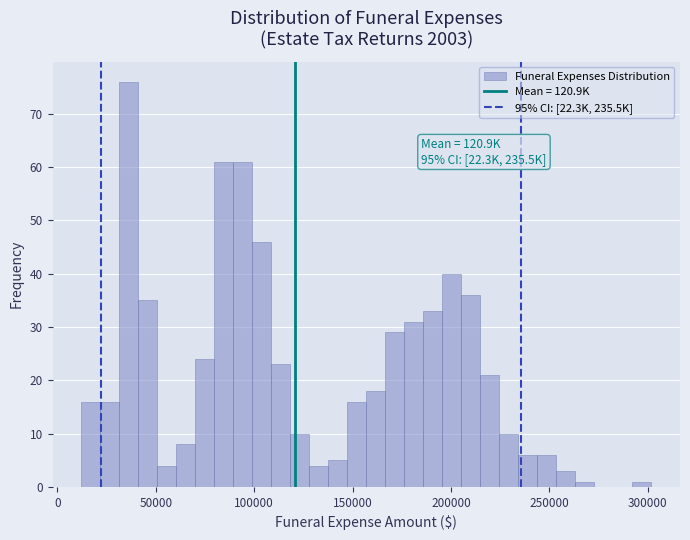

Read against the x-axis, roughly where is the centre of the tallest bar?

35000